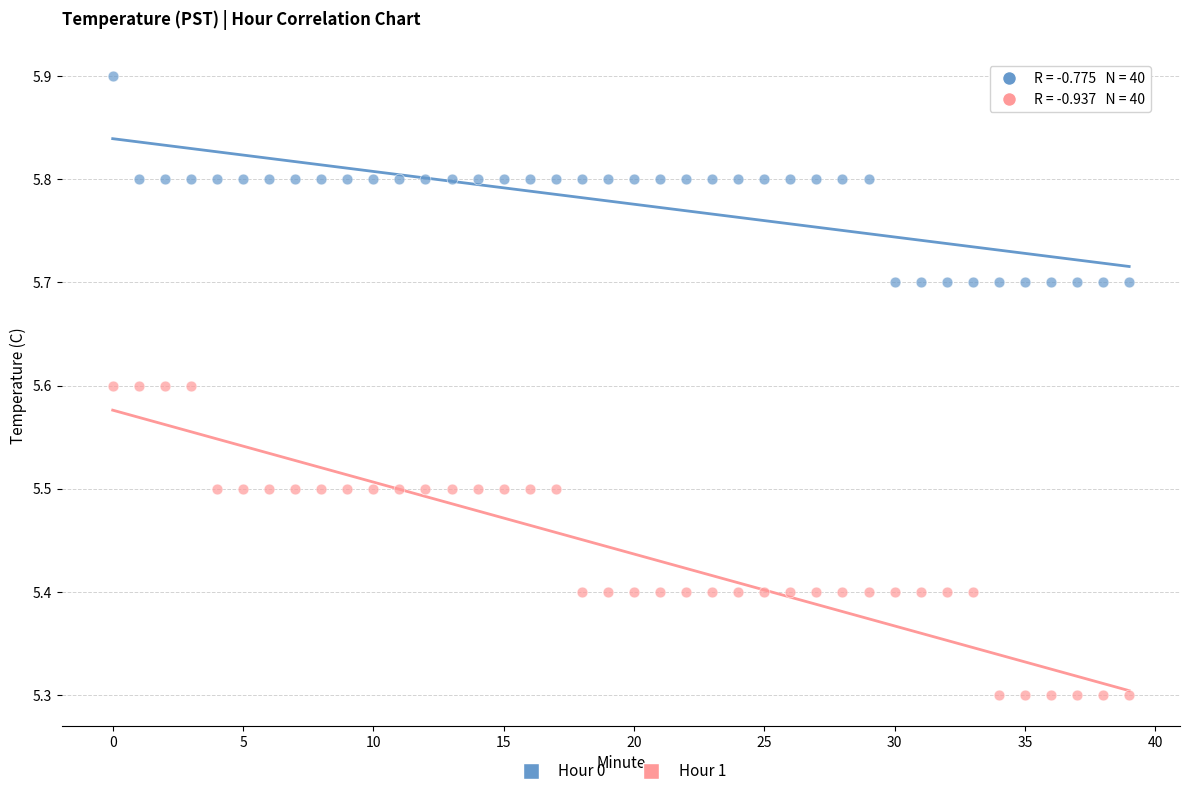

Which series reaches the minimum Y coordinate?

Hour 1